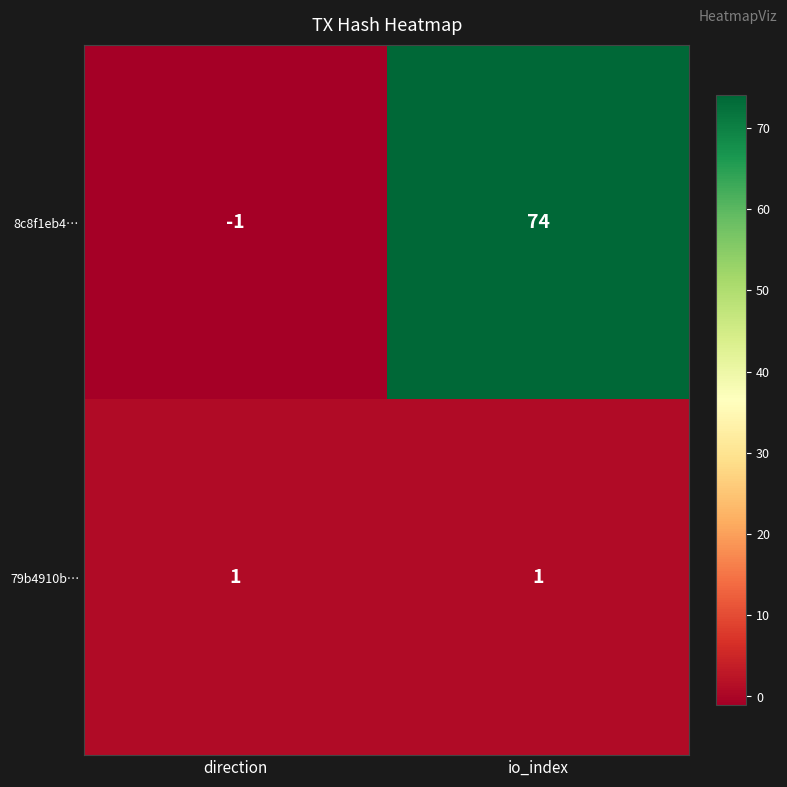

What is the difference between the maximum and minimum values in the 8c8f1eb4… series?

75